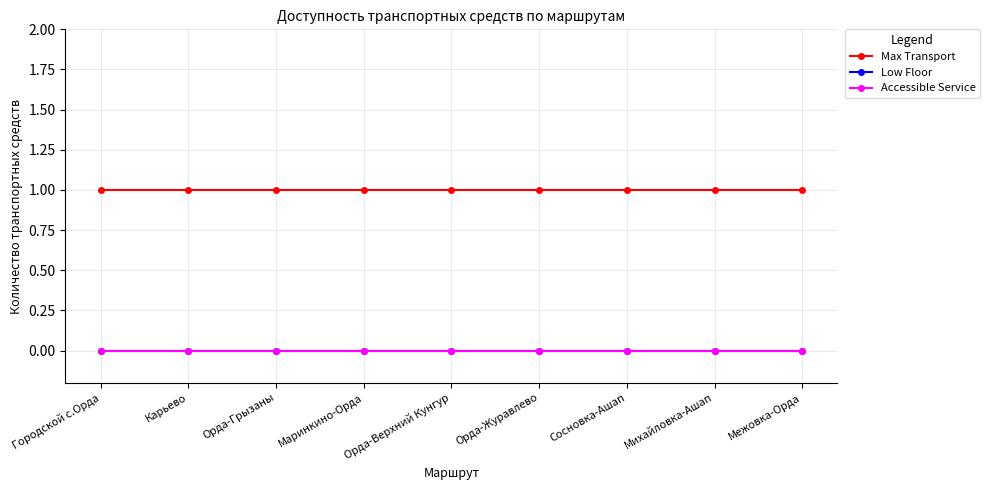

Reading left to right, transcribe all the data shown in this chart.

Max Transport: Городской с.Орда=1	Карьево=1	Орда-Грызаны=1	Маринкино-Орда=1	Орда-Верхний Кунгур=1	Орда-Журавлево=1	Сосновка-Ашап=1	Михайловка-Ашап=1	Межовка-Орда=1
Low Floor: Городской с.Орда=0	Карьево=0	Орда-Грызаны=0	Маринкино-Орда=0	Орда-Верхний Кунгур=0	Орда-Журавлево=0	Сосновка-Ашап=0	Михайловка-Ашап=0	Межовка-Орда=0
Accessible Service: Городской с.Орда=0	Карьево=0	Орда-Грызаны=0	Маринкино-Орда=0	Орда-Верхний Кунгур=0	Орда-Журавлево=0	Сосновка-Ашап=0	Михайловка-Ашап=0	Межовка-Орда=0